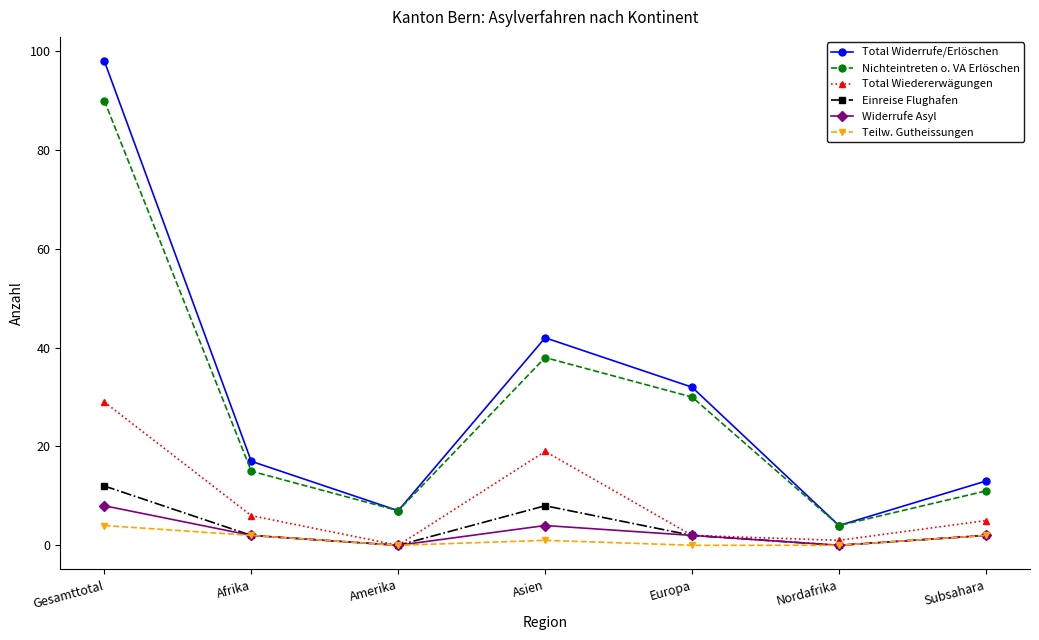

At which category is the sum across all series the highest?

Gesamttotal